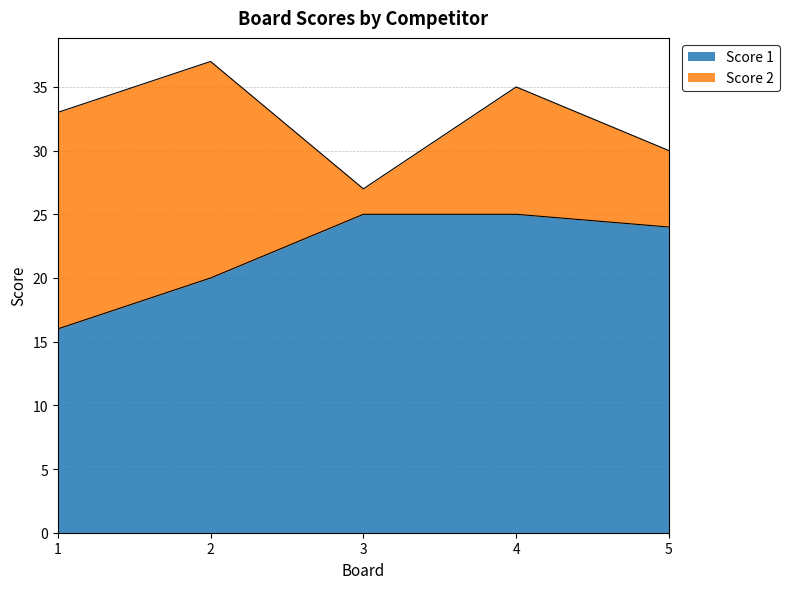

Rank the categories by value from lowest to highest.

1, 2, 5, 3, 4